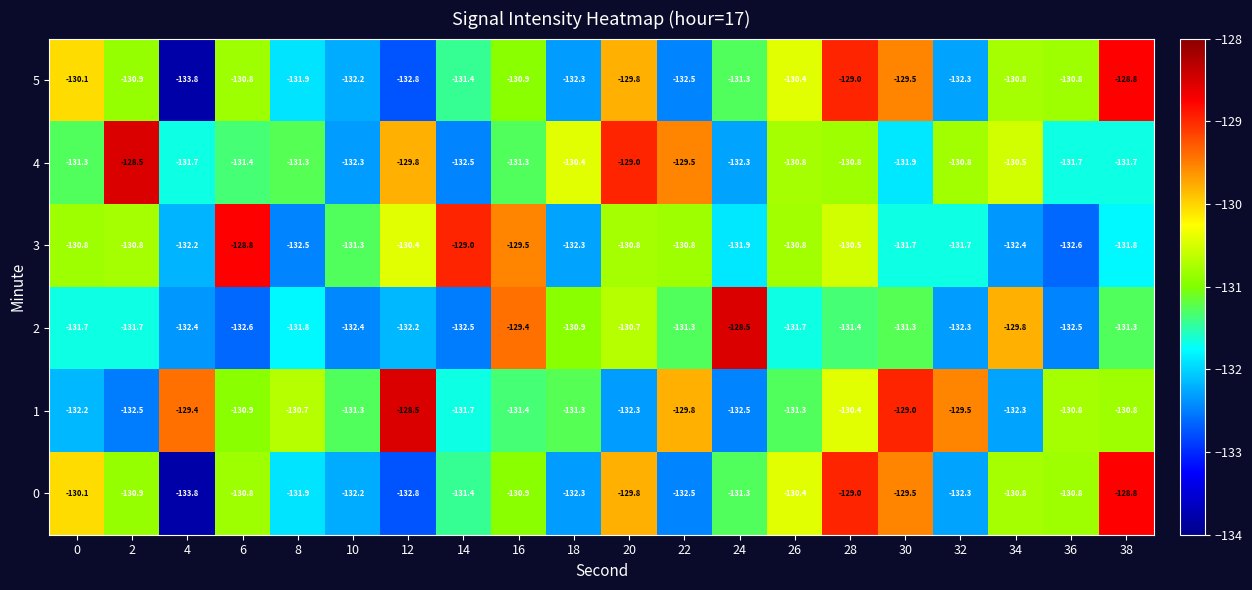

What is the sum of the 4 values at 2 and 20?

-257.5